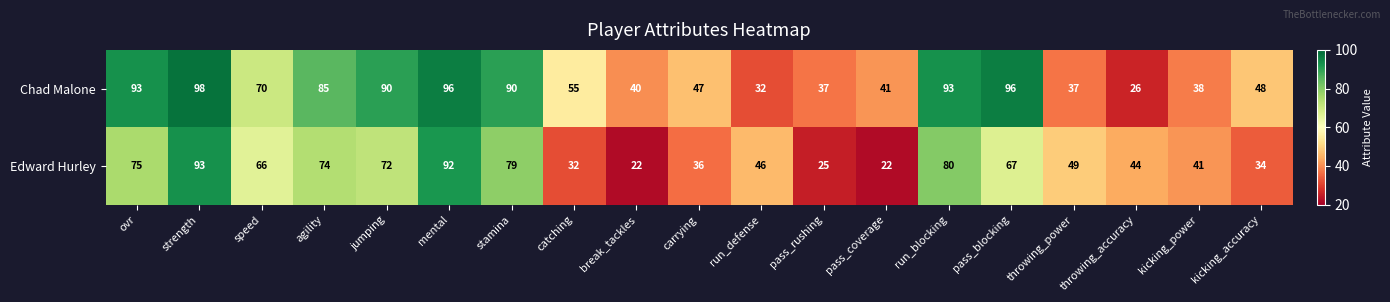

What is the highest value of the Chad Malone series?

98